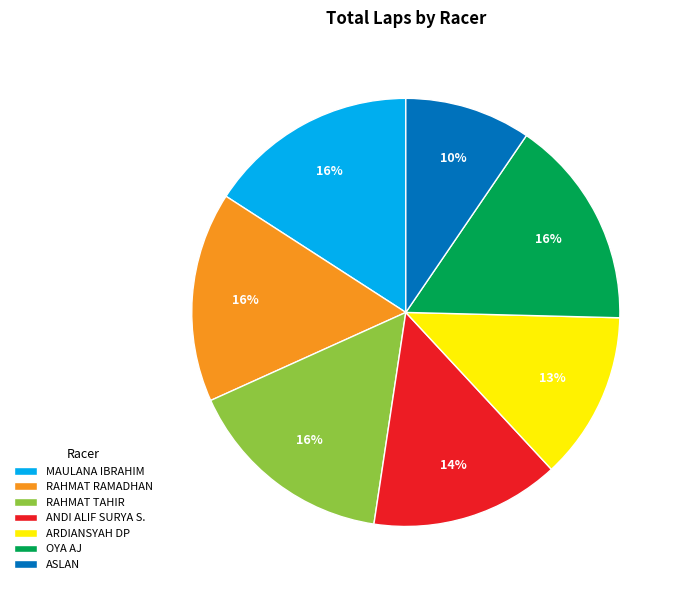

What percentage is the OYA AJ slice, to the nearest percent?

16%